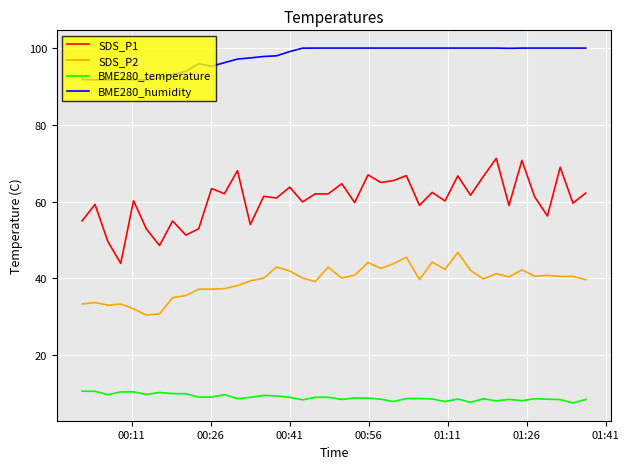

List the series in order of their peak value, highest first.

BME280_humidity, SDS_P1, SDS_P2, BME280_temperature